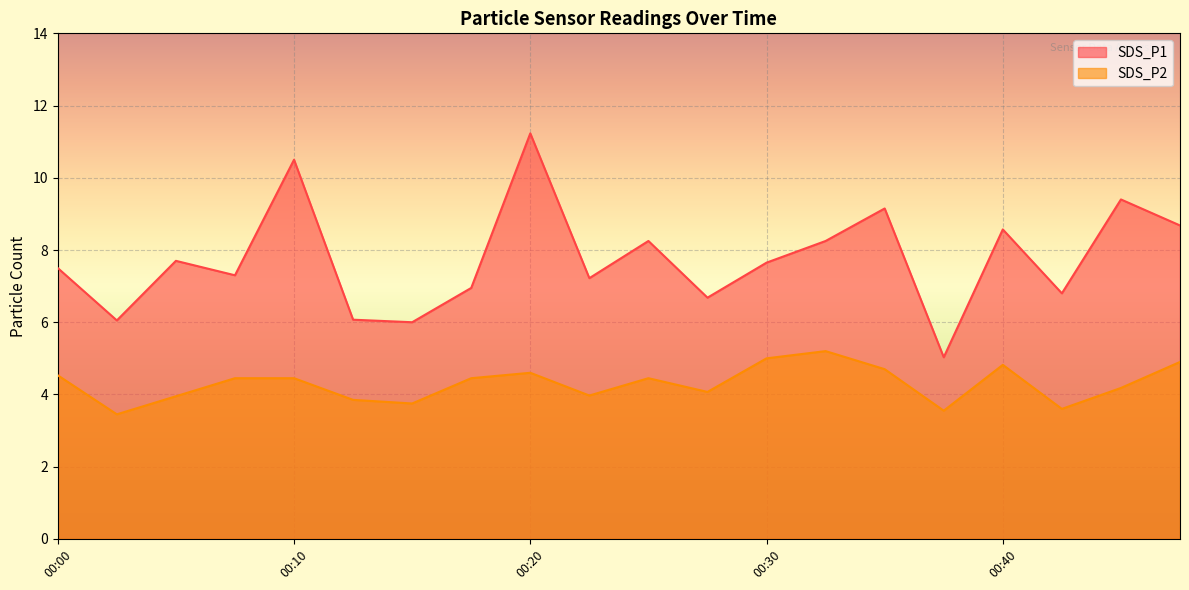

What is the minimum value shown in the chart?

3.5